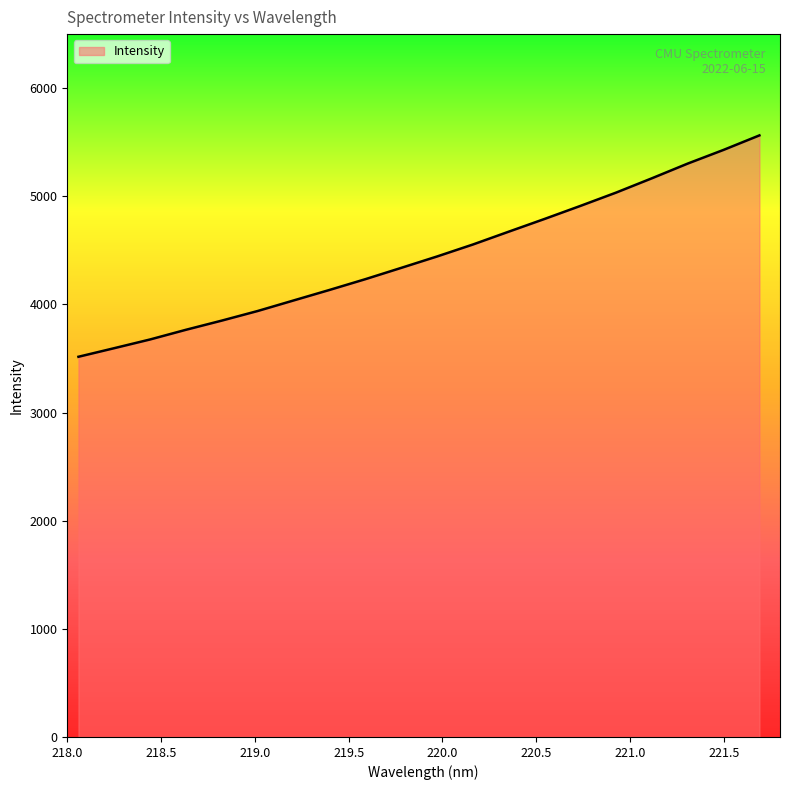

What is the difference between the maximum and minimum values?

2047.2